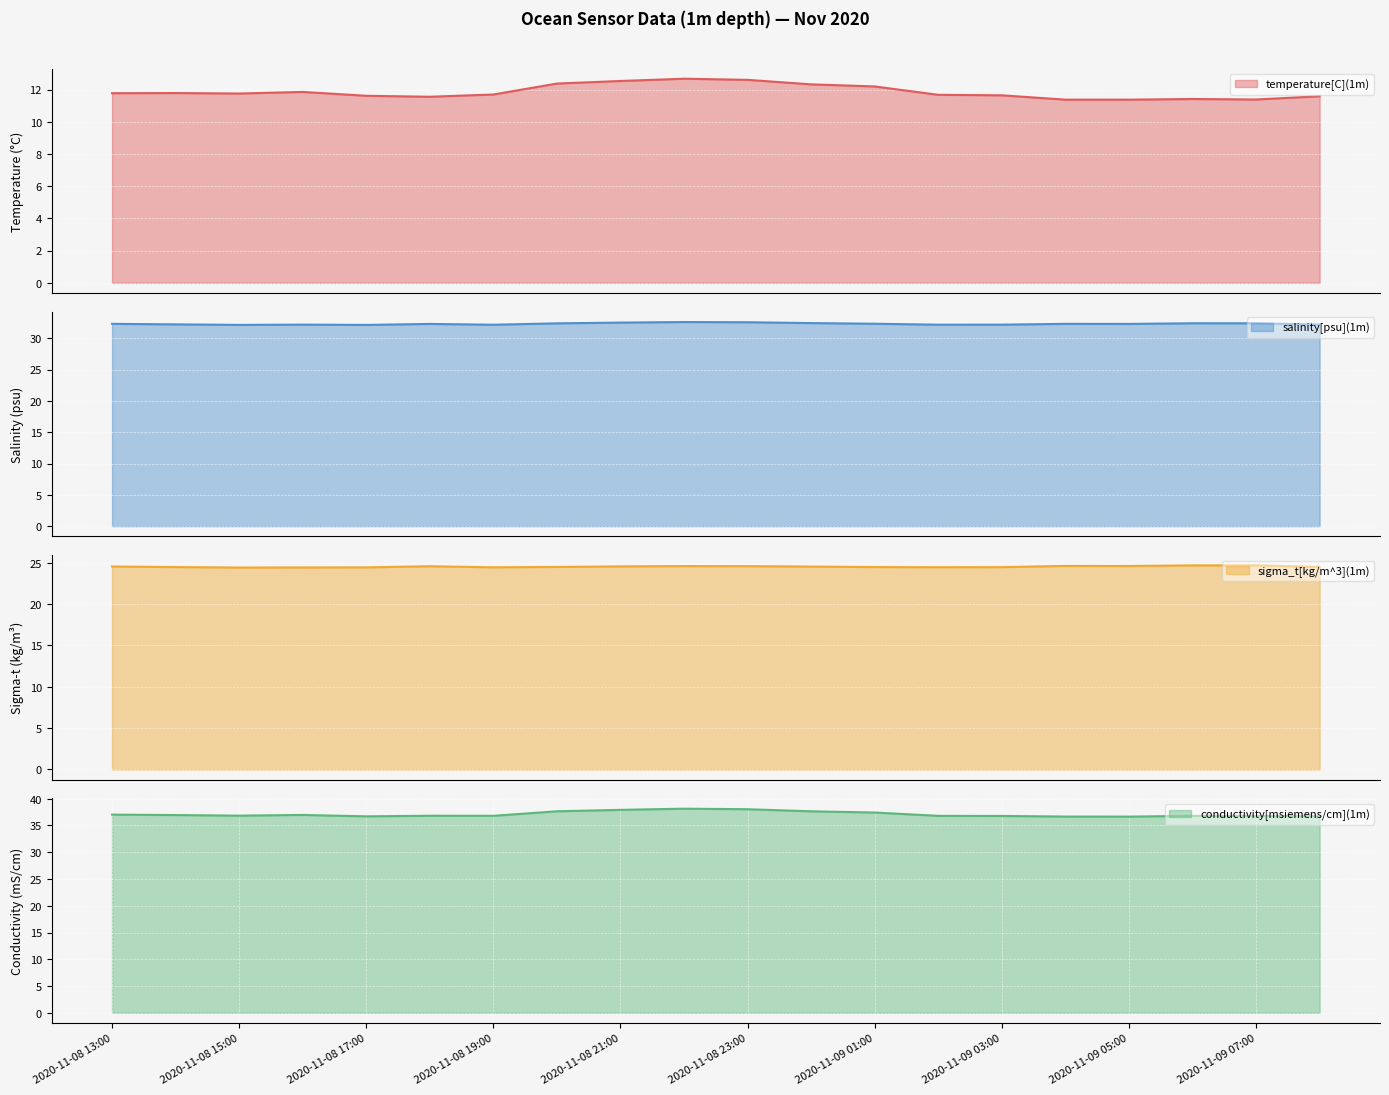

True or false: conductivity[msiemens/cm](1m) (line) and salinity[psu](1m) (line) cross at least once.

False